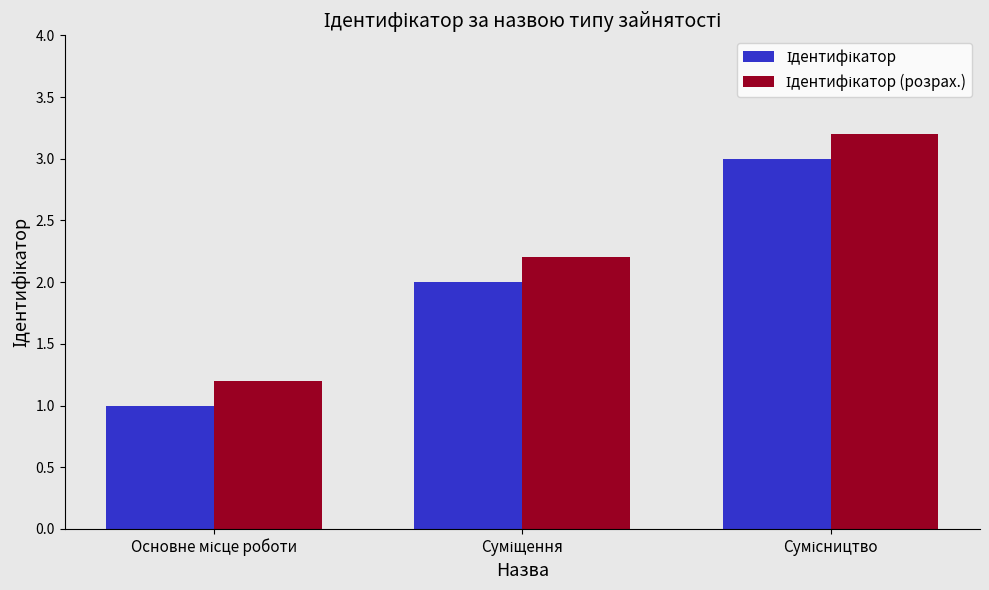

How many bars are there in total?

6